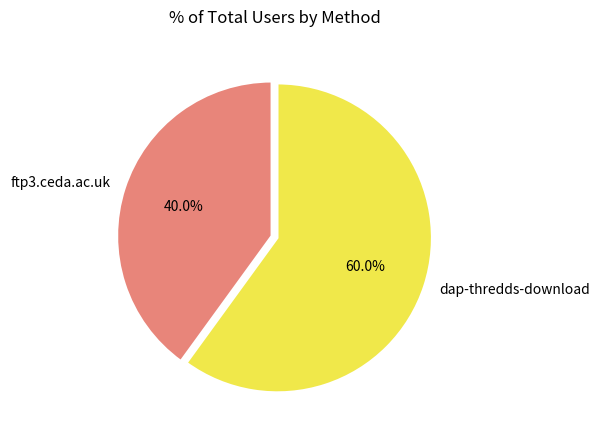

Is there any slice that represents more than half of the pie?

Yes